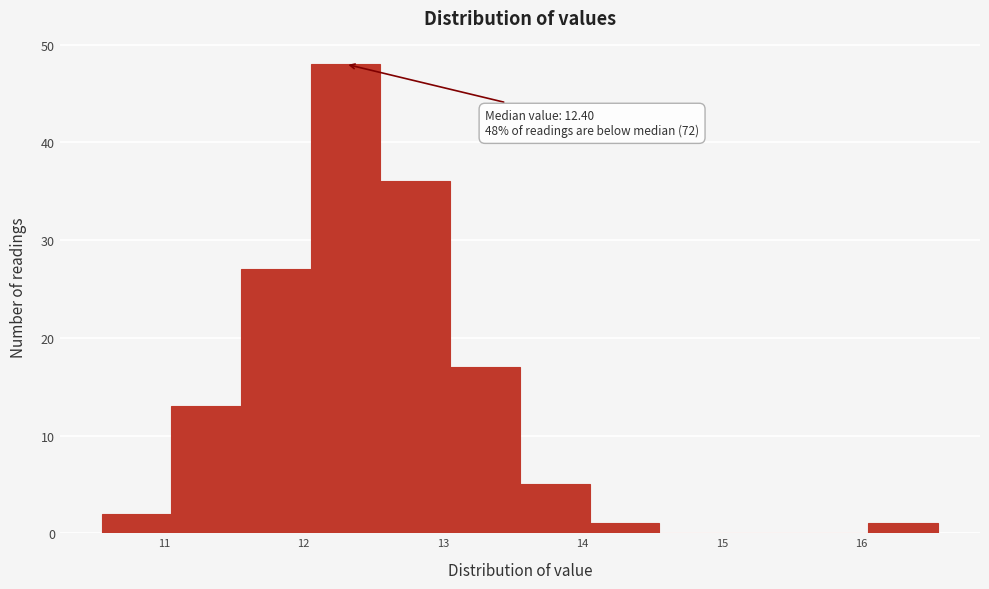

Which range on the x-axis has the tallest bar?

12.05 to 12.55